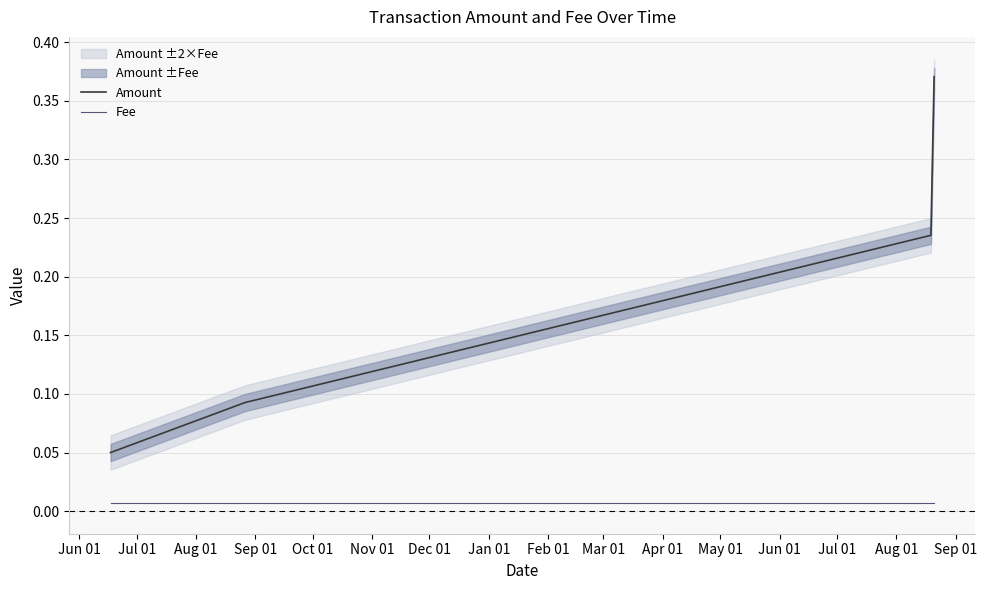

True or false: Fee and Amount intersect in this chart.

False